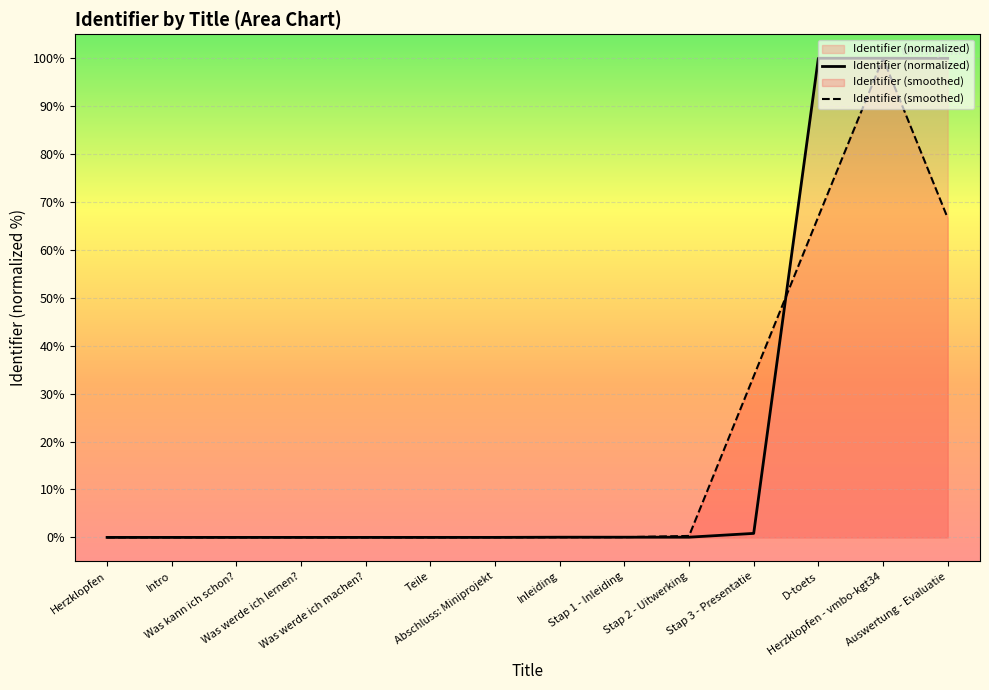

Reading left to right, what are all the values shown in this chart?

Herzklopfen=0.0	Intro=0.0	Was kann ich schon?=0.0	Was werde ich lernen?=0.0	Was werde ich machen?=0.0	Teile=0.0	Abschluss: Miniprojekt=0.0	Inleiding=0.0	Stap 1 - Inleiding=0.0	Stap 2 - Uitwerking=0.0	Stap 3 - Presentatie=0.8	D-toets=100.0	Herzklopfen - vmbo-kgt34=100.0	Auswertung - Evaluatie=100.0